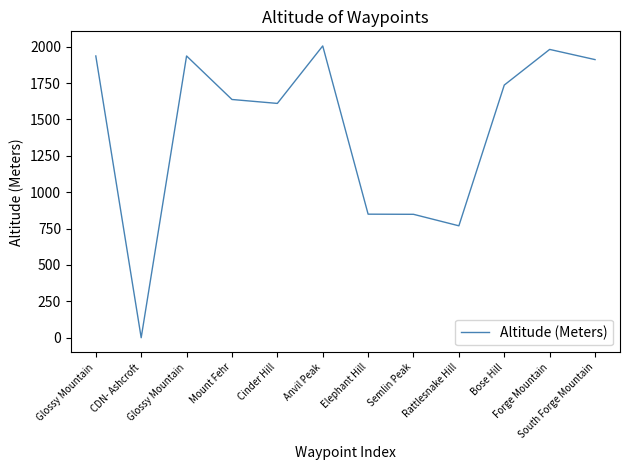

Is this an area chart (filled region under the line)?

No